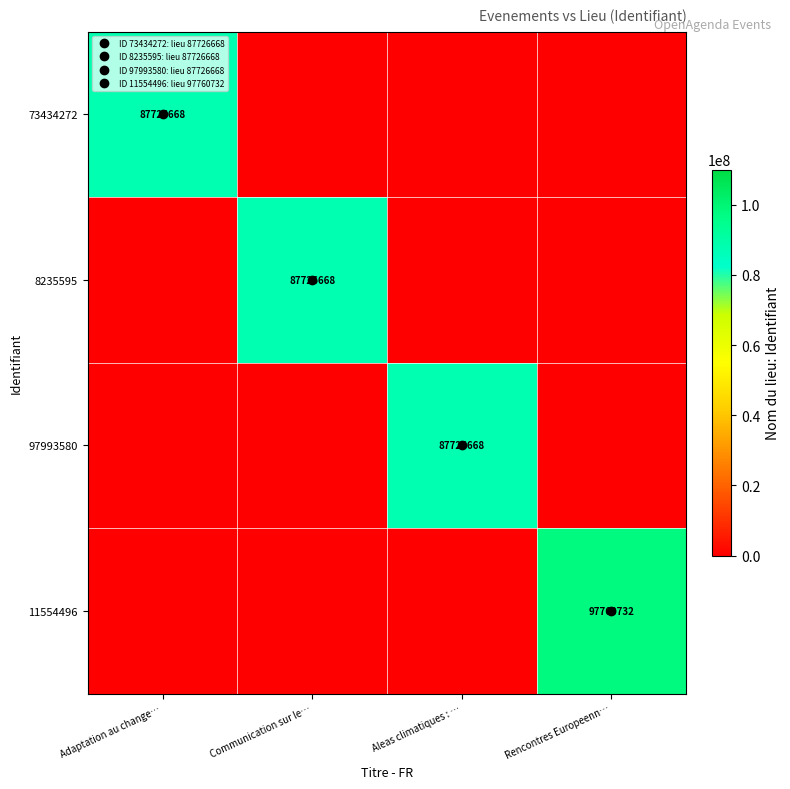

Is it true that 11554496 equals 65229451 at Rencontres Europeenn…?

False